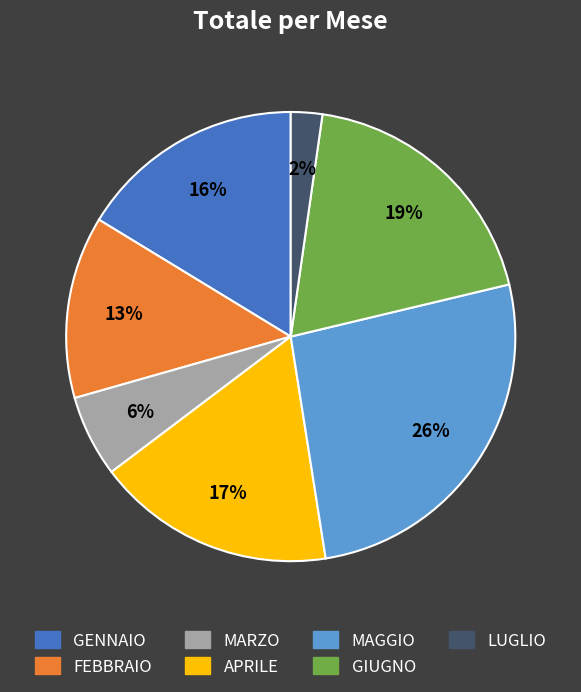

Rank the categories by value from highest to lowest.

MAGGIO, GIUGNO, APRILE, GENNAIO, FEBBRAIO, MARZO, LUGLIO